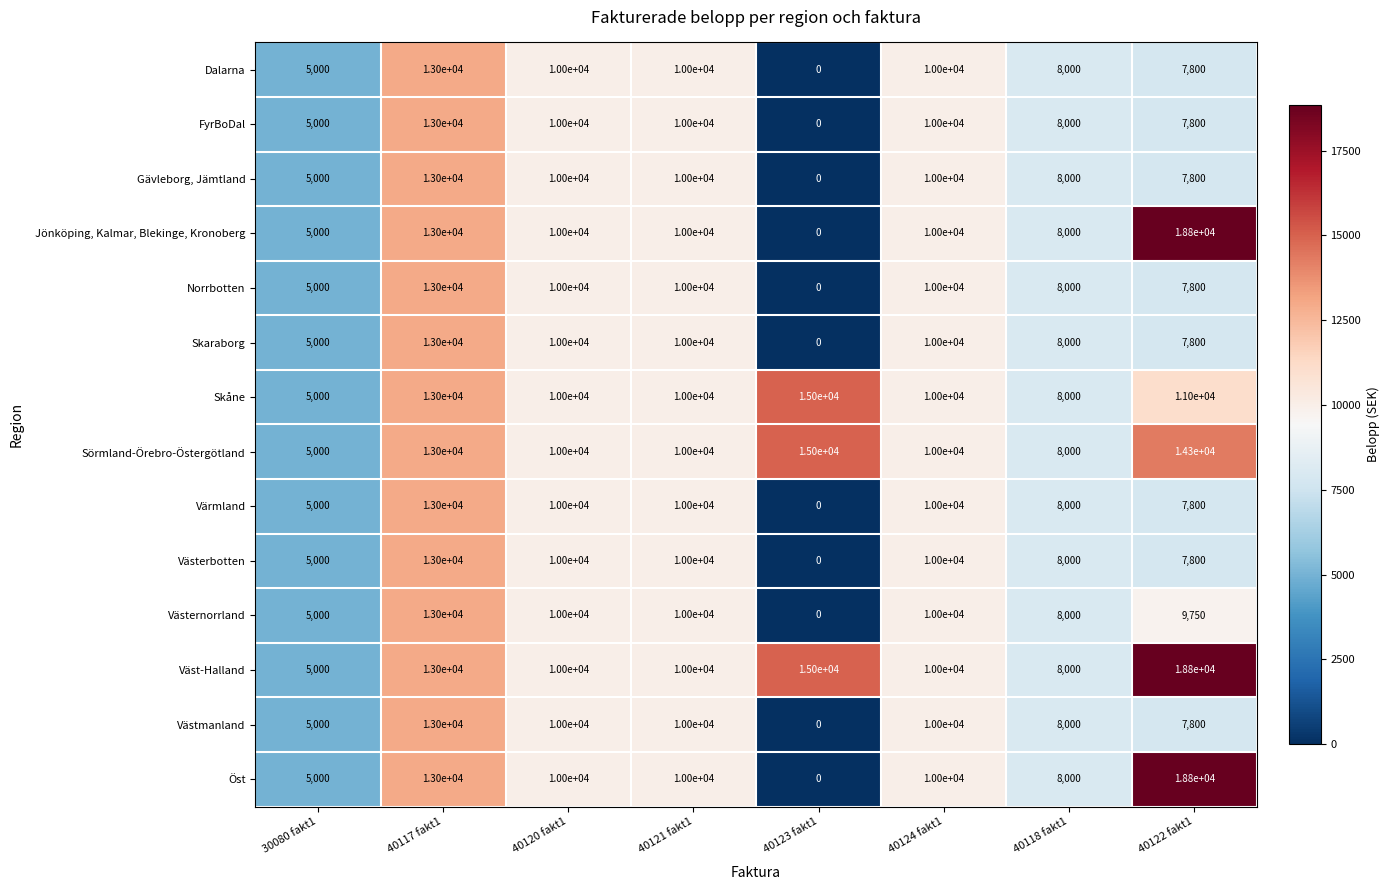

Is it true that Västmanland equals 1579 at 40122 fakt1?

False